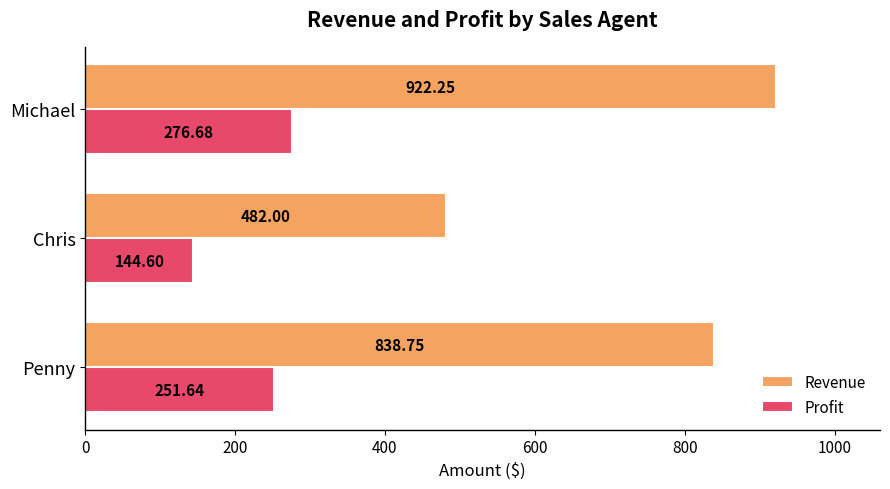

Which series has the largest total across all categories?

Revenue